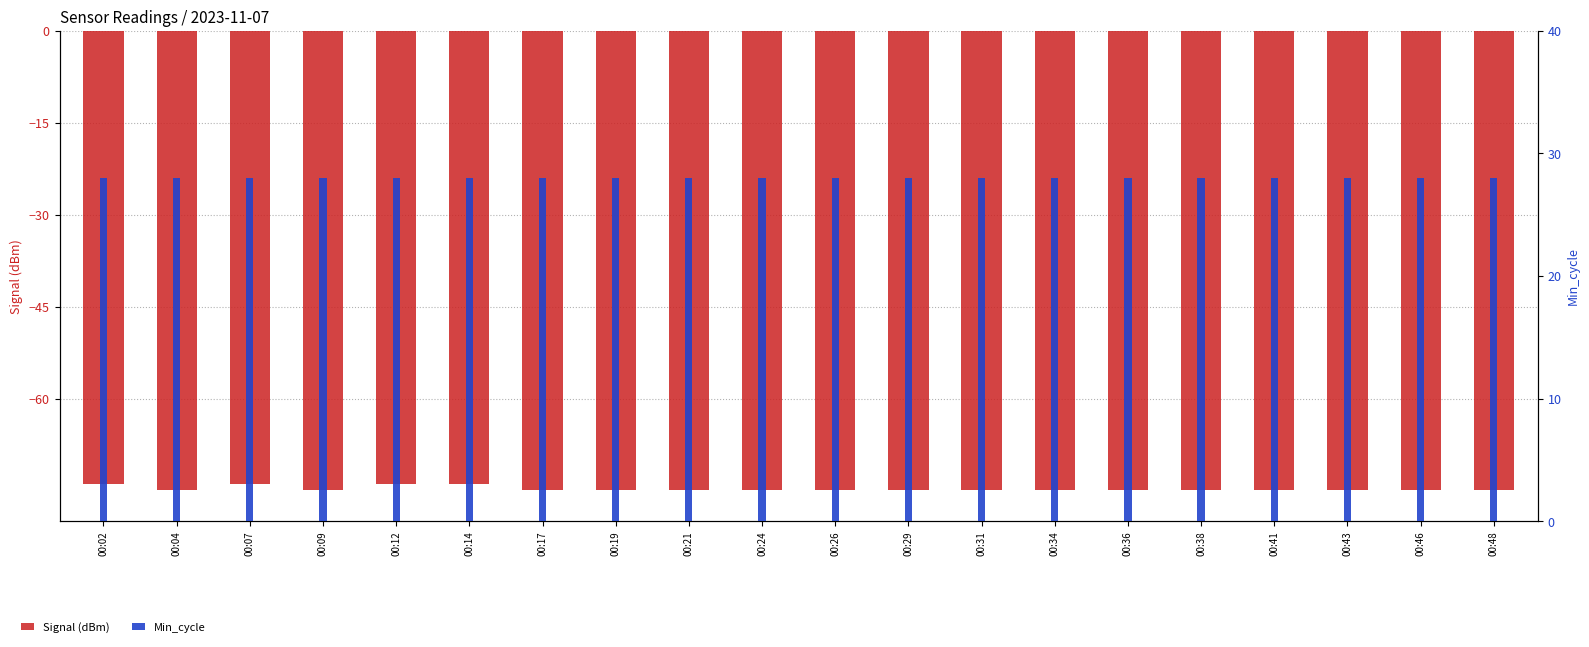

Are the bars grouped side by side (vs. stacked)?

Yes